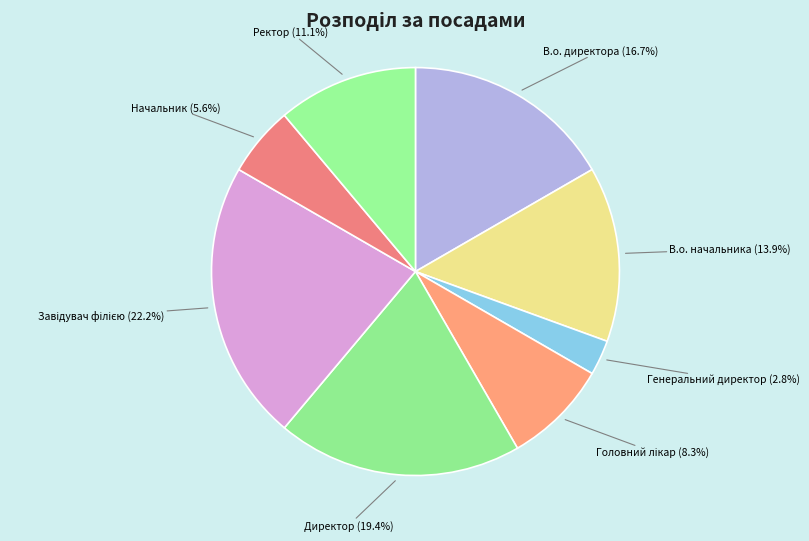

To the nearest percent, what is the difference between the Директор and Генеральний директор slice percentages?

17%